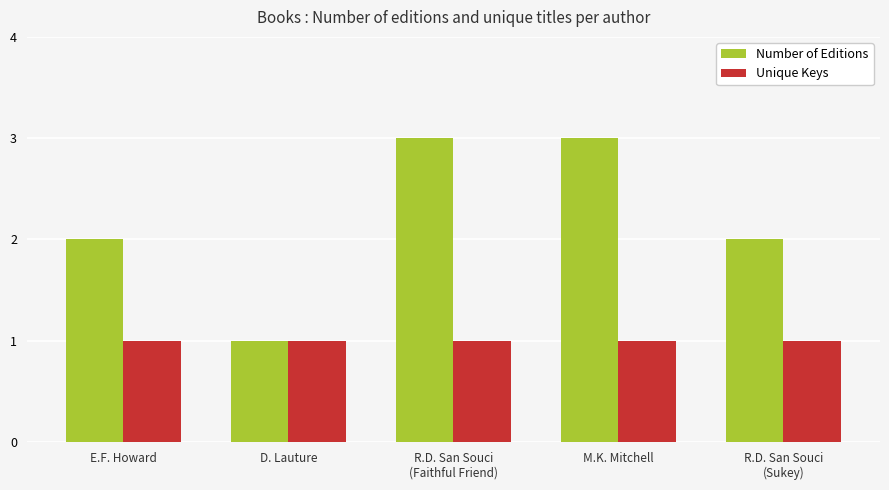

The value of Number of Editions at R.D. San Souci
(Faithful Friend) is 1. True or false?

False